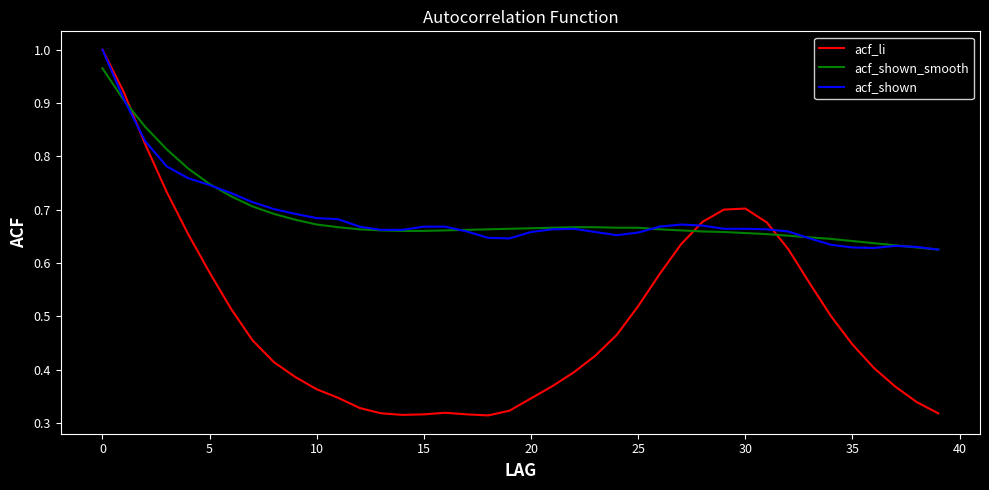

After their last crossing, which series has the higher values: acf_shown_smooth or acf_li?

acf_shown_smooth